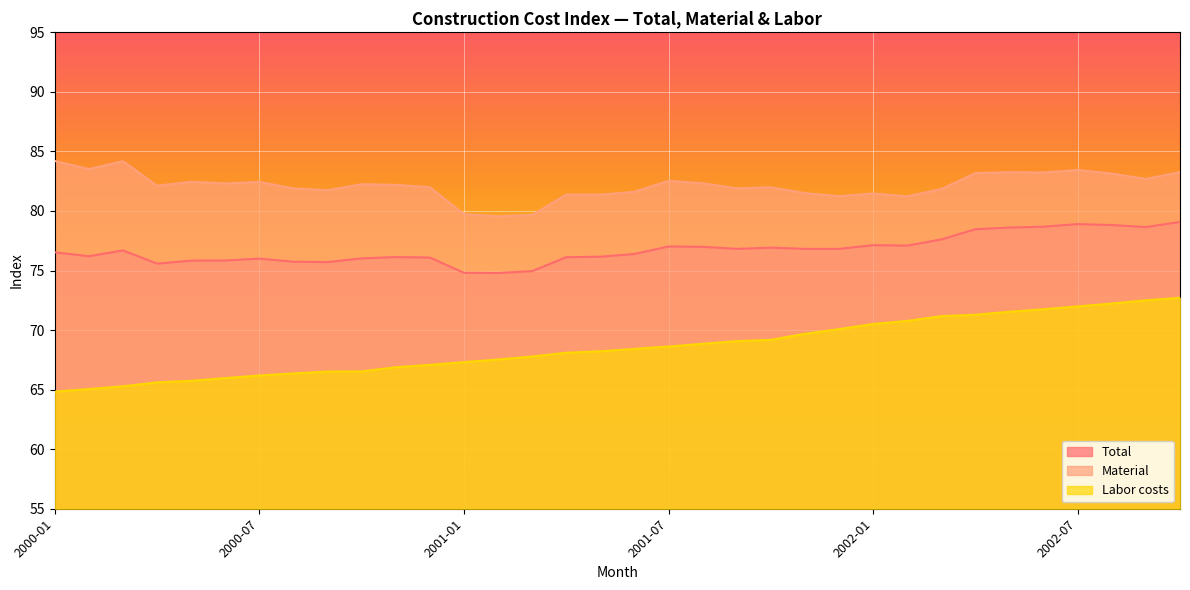

Which has a higher value, 2001-06 or 2000-09?

2001-06